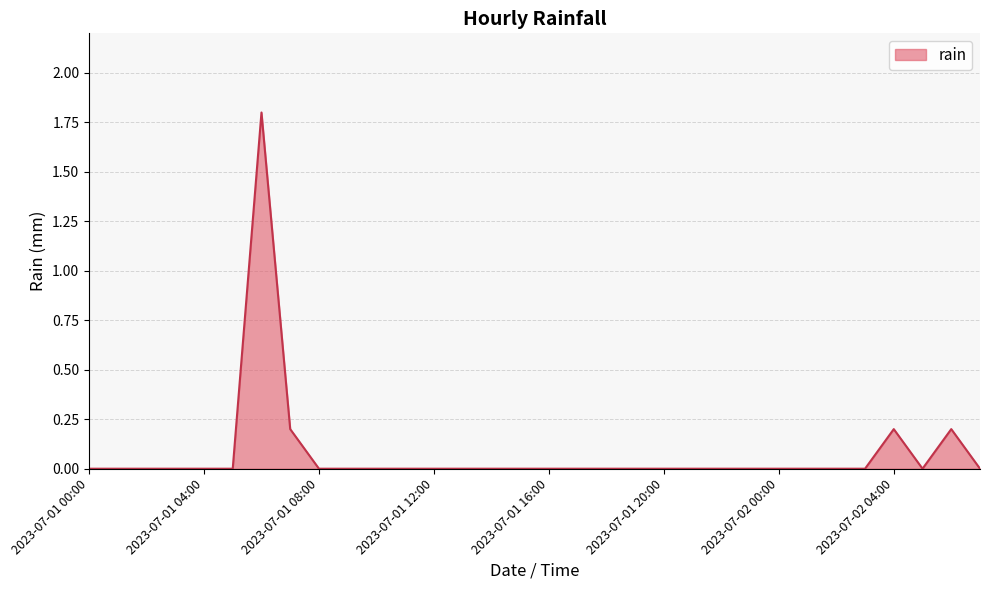

What is the average value?

0.1